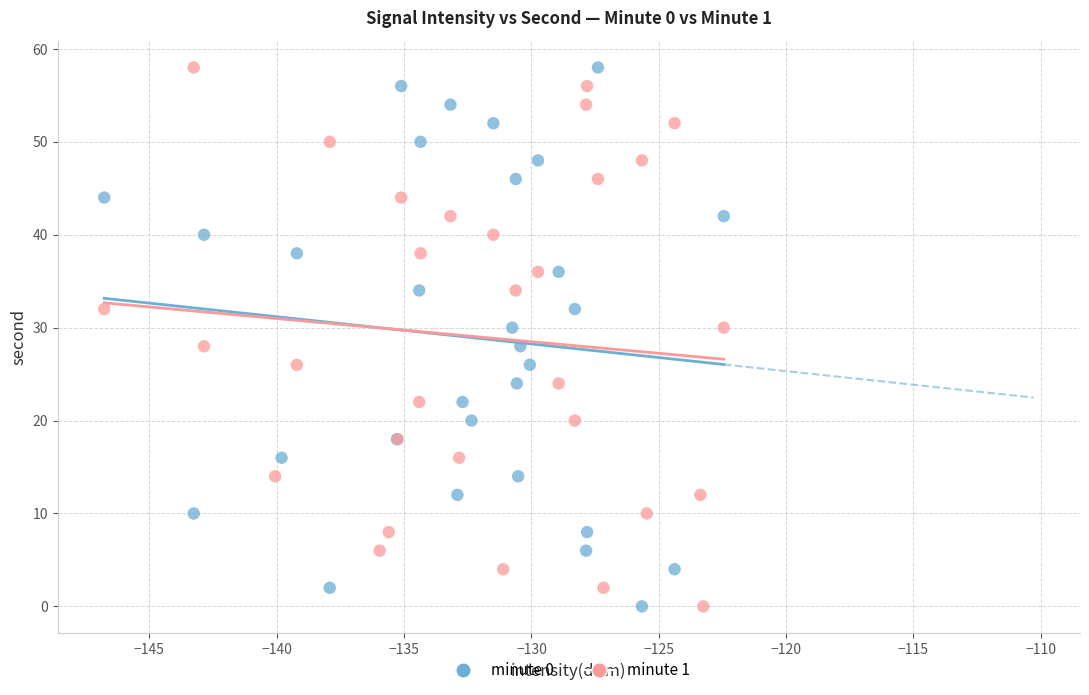

What are all the series names shown in the legend?

minute 0, minute 1